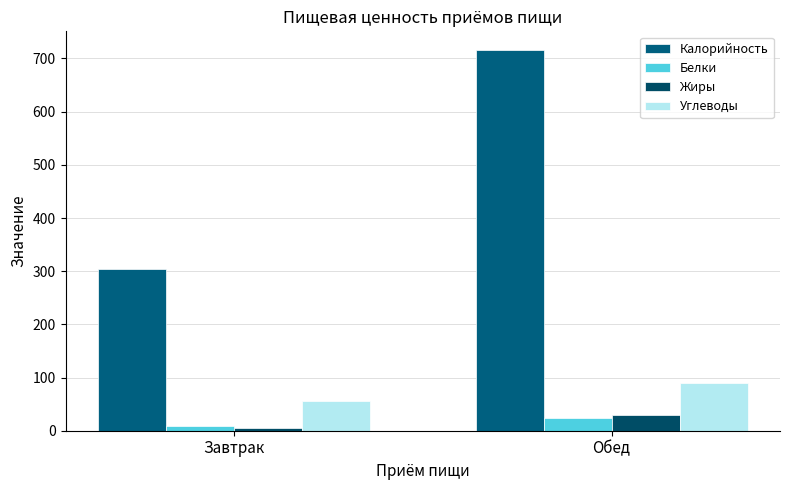

Which series has the largest total across all categories?

Калорийность